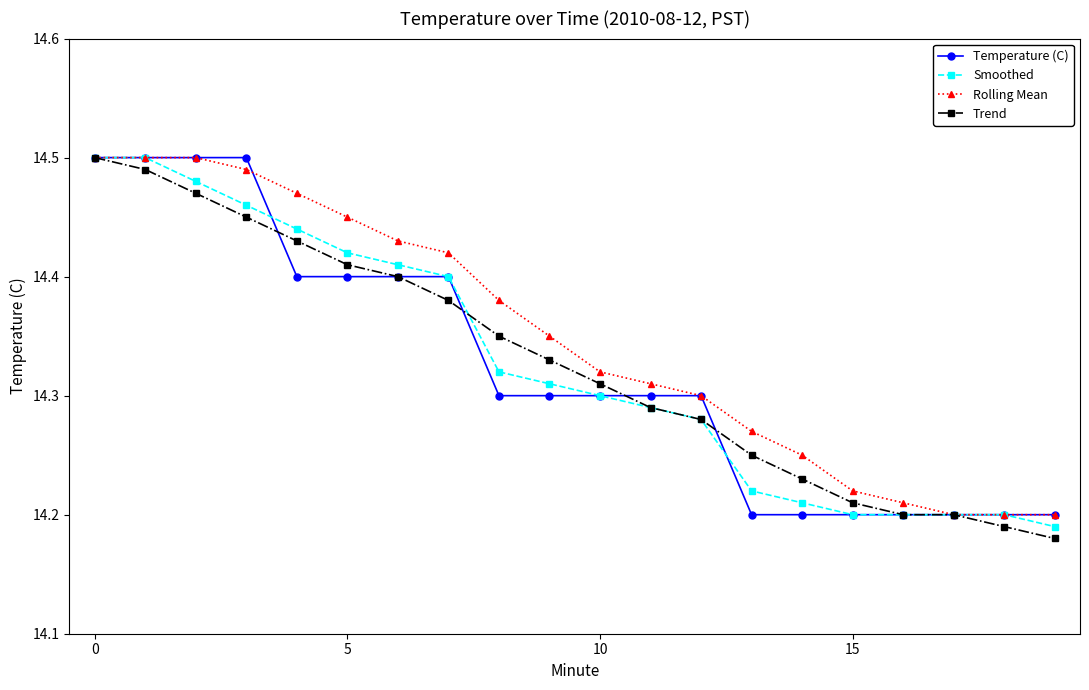

Which series has the largest total across all categories?

Rolling Mean